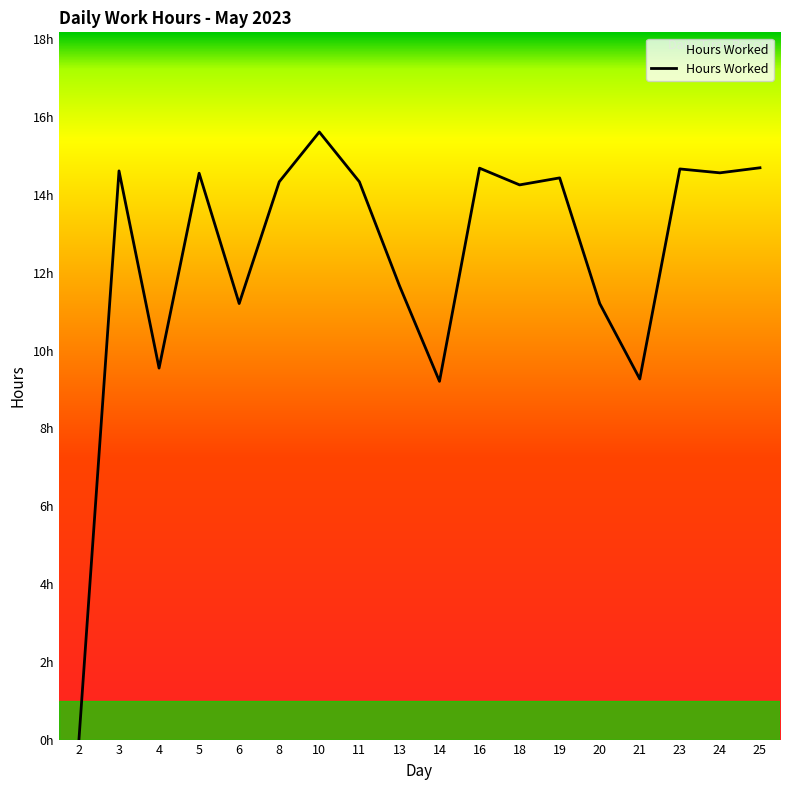

Does the chart display data point markers on the line(s)?

No